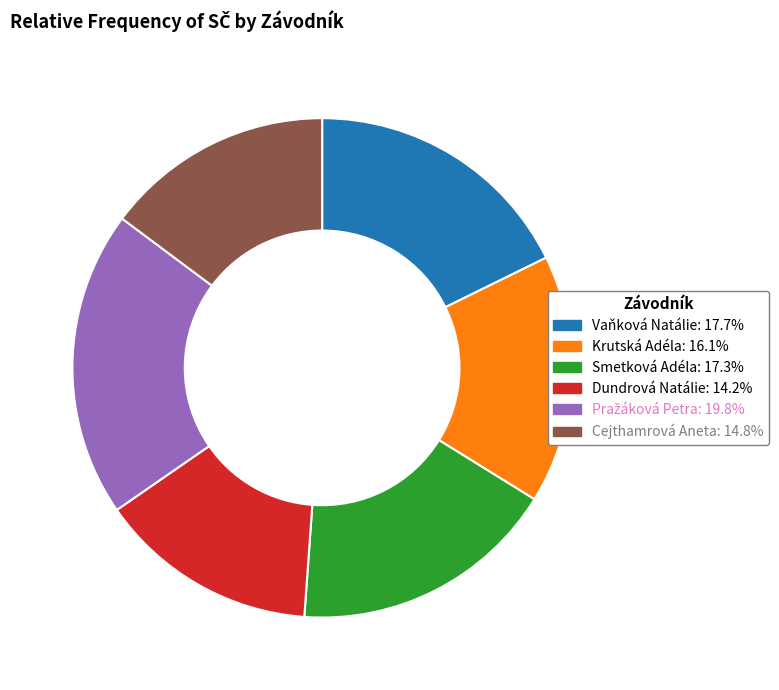

Between Krutská Adéla and Dundrová Natálie, which is larger?

Krutská Adéla